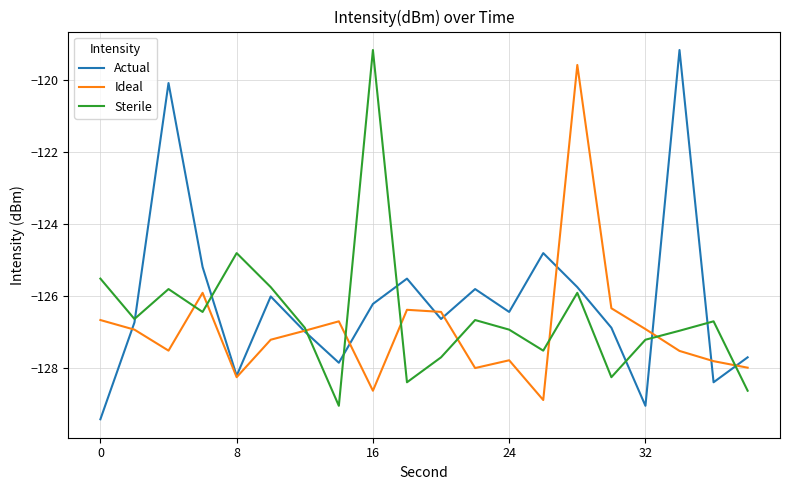

What is the smallest value displayed?

-129.4